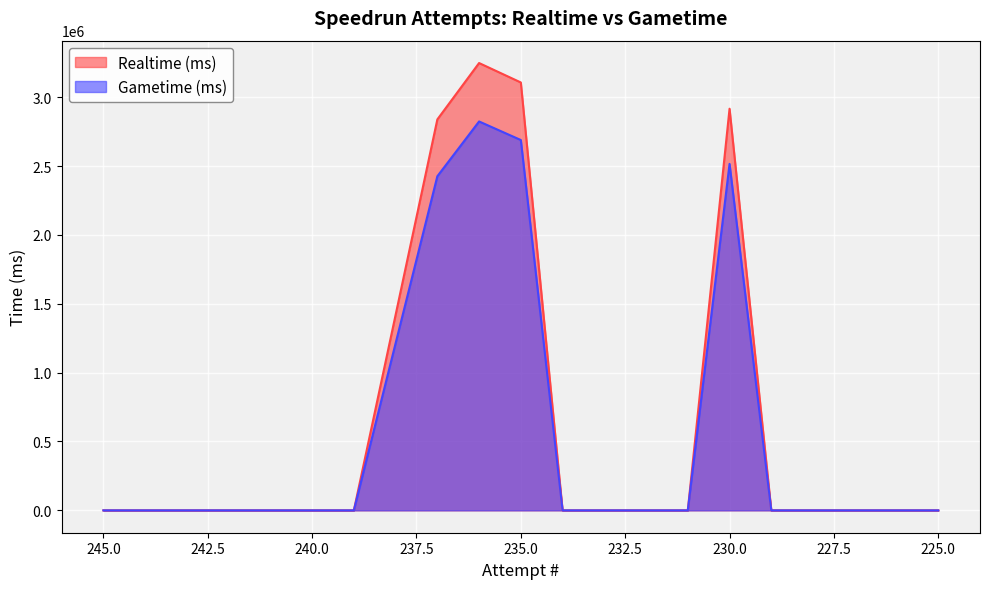

At which label does Gametime (ms) reach its minimum?

245